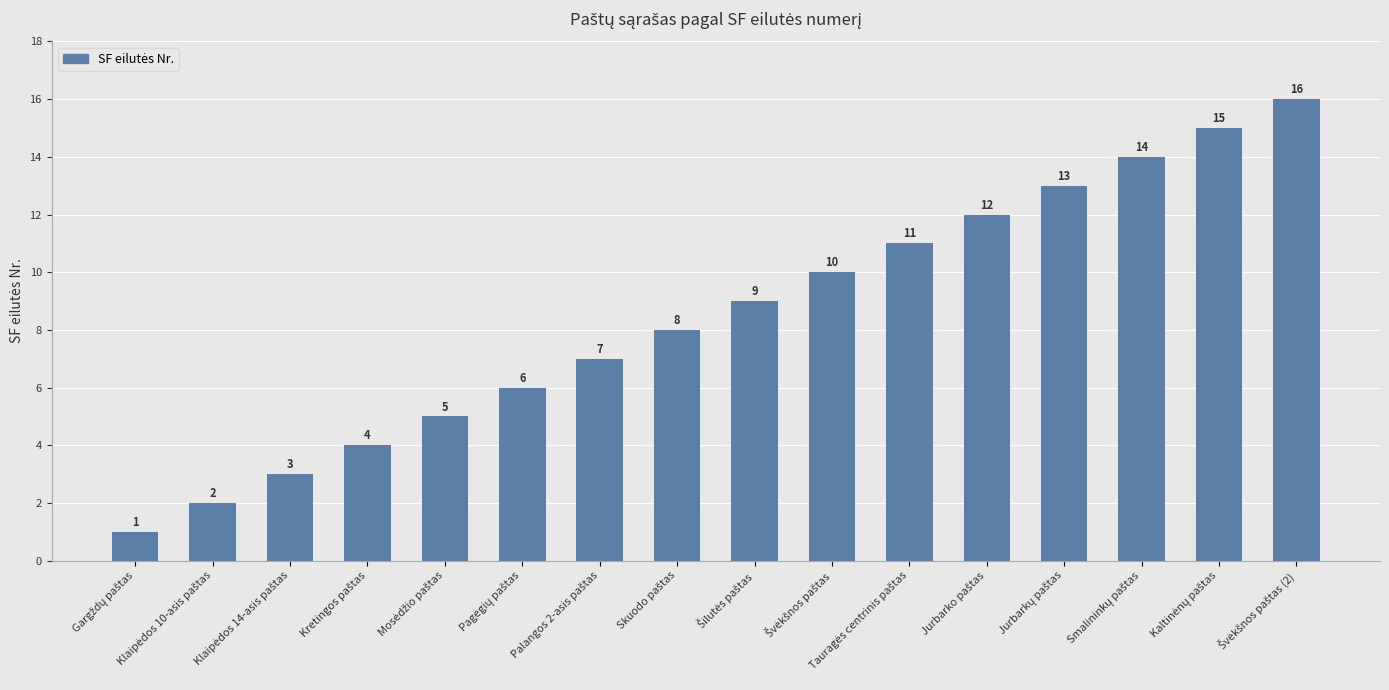

What is the sum of all values?

136